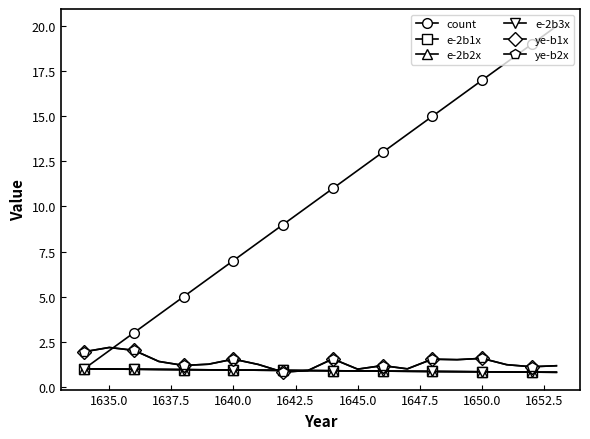

Does the chart display data point markers on the line(s)?

Yes